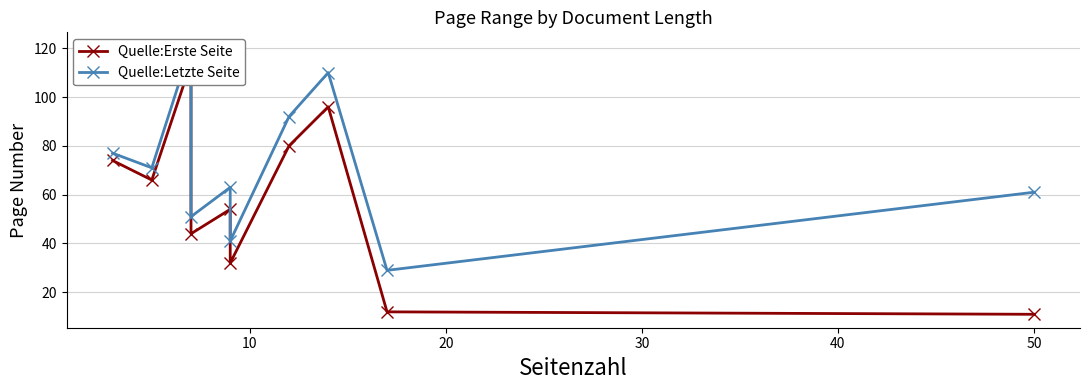

The value of Quelle:Erste Seite at 60 is 118. True or false?

False